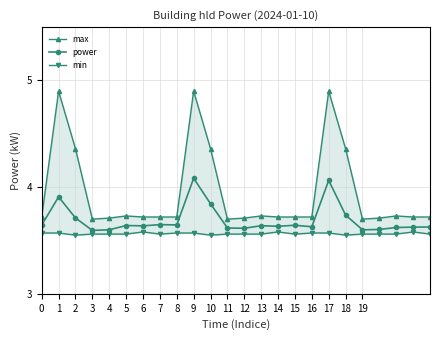

True or false: max and min cross at least once.

False